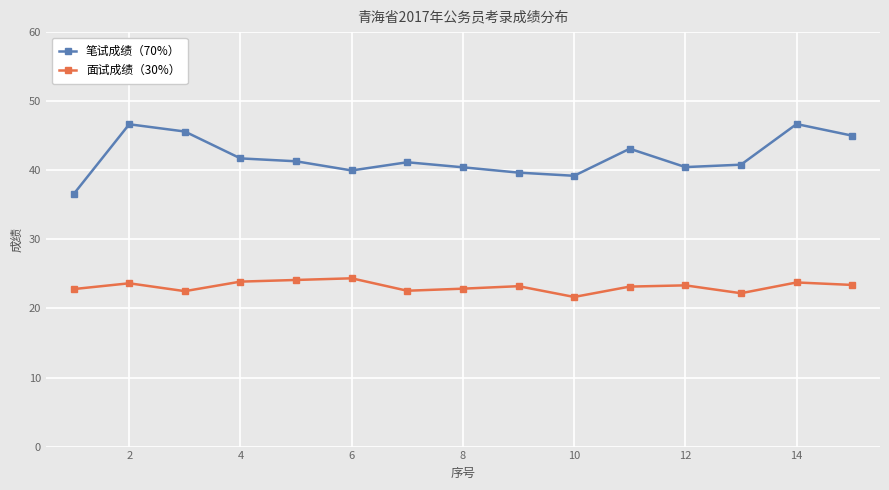

What is the value of the 面试成绩（30%） point at the 9th from the left?

23.2